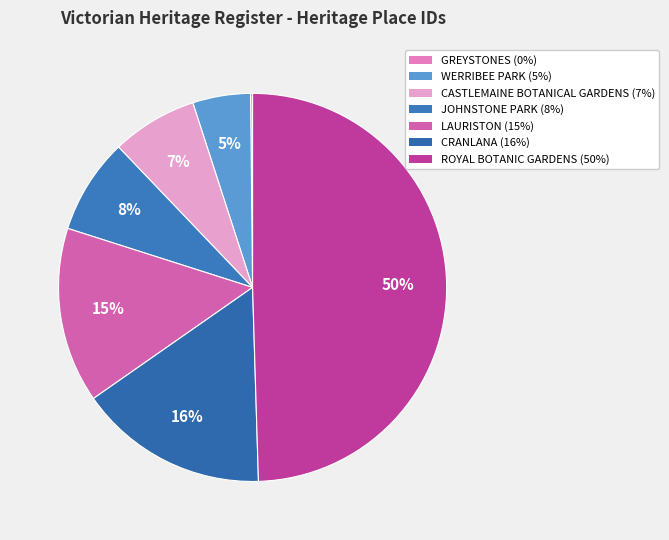

What is the change in value from GREYSTONES to JOHNSTONE PARK?

+1950